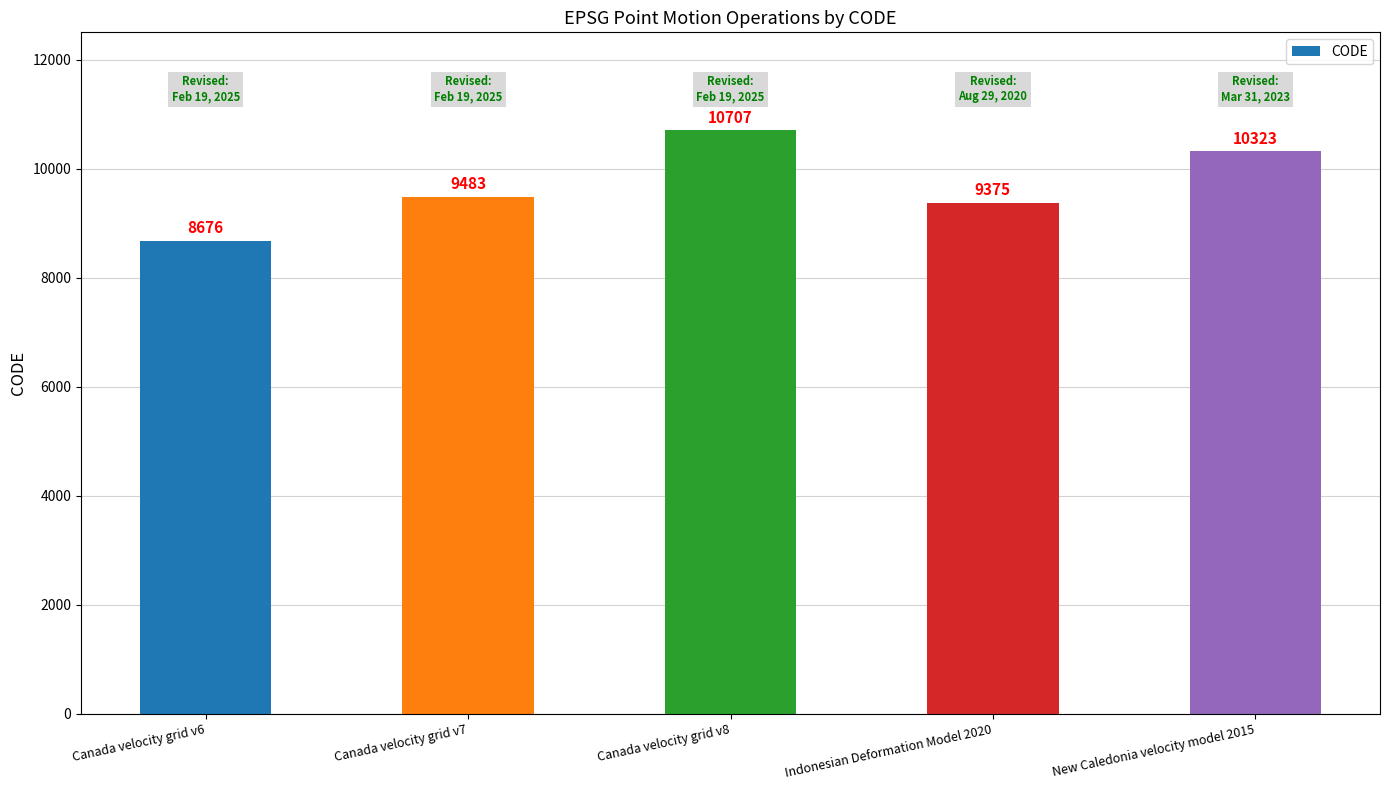

What is the change in value from Canada velocity grid v6 to Canada velocity grid v7?

+807